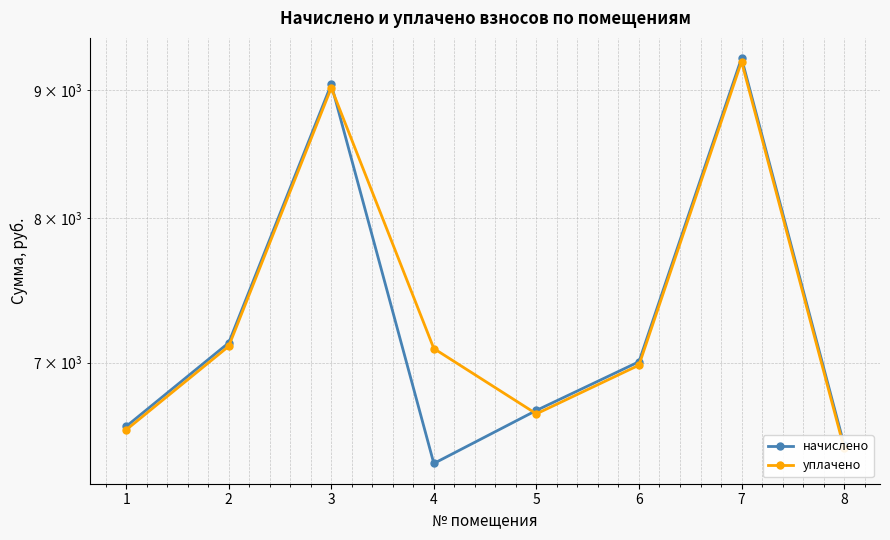

Reading left to right, transcribe all the data shown in this chart.

начислено: 6599.3	7128.6	9049.3	6377.6	6697.7	7005.5	9271.0	6488.4
уплачено: 6578.4	7106.0	9020.7	7091.3	6676.5	6983.3	9241.6	6467.9